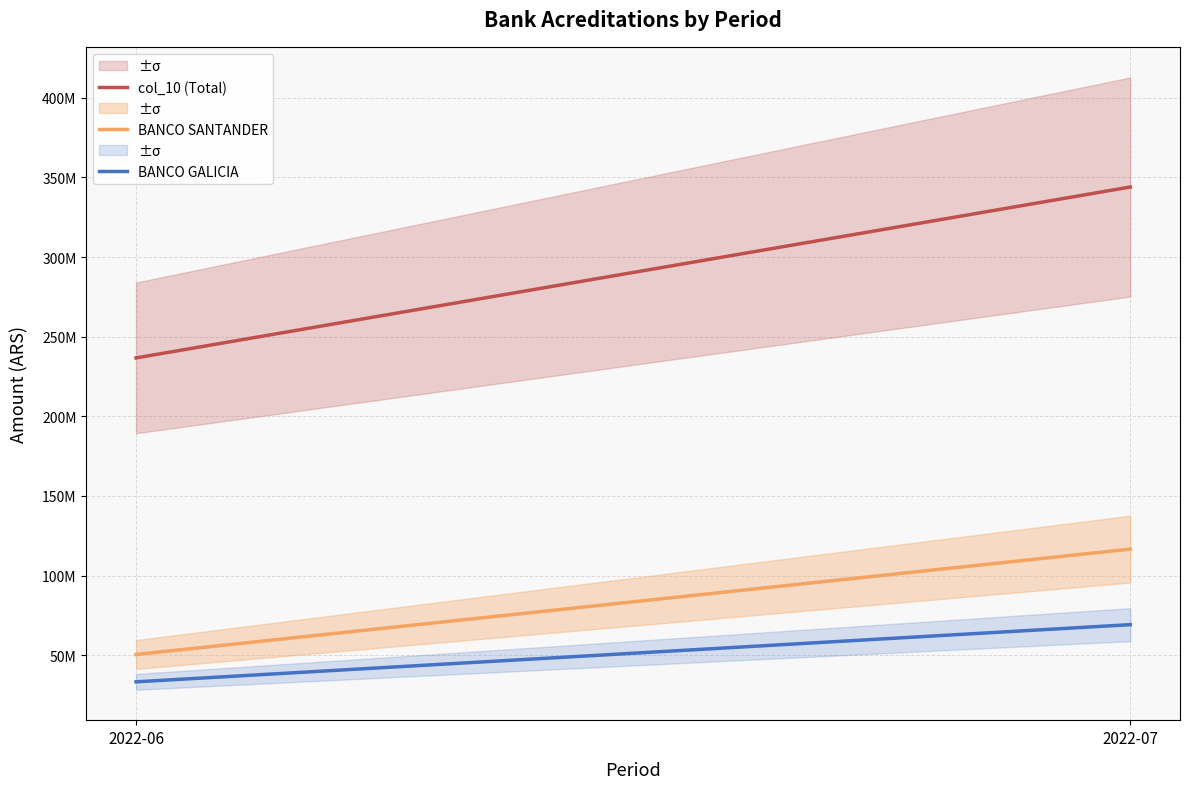

What is the average value of the BANCO SANTANDER series?

83500000